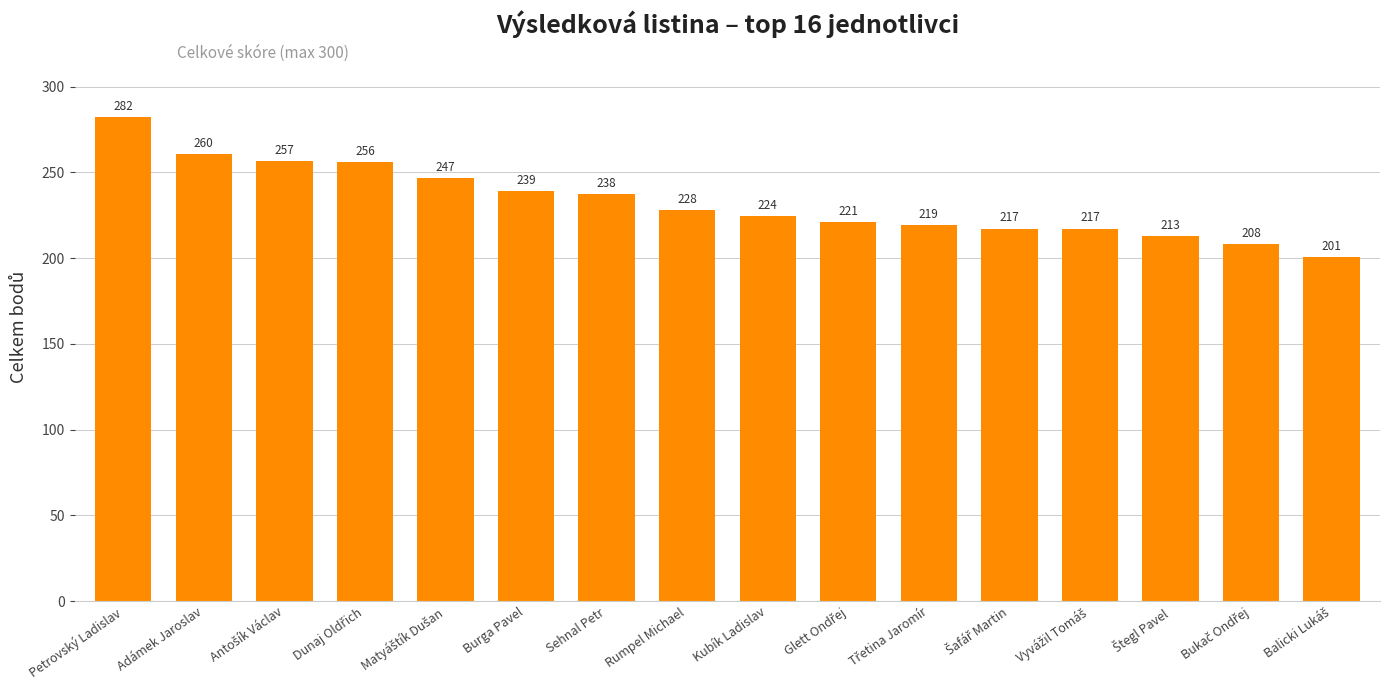

What is the maximum value shown in the chart?

282.2